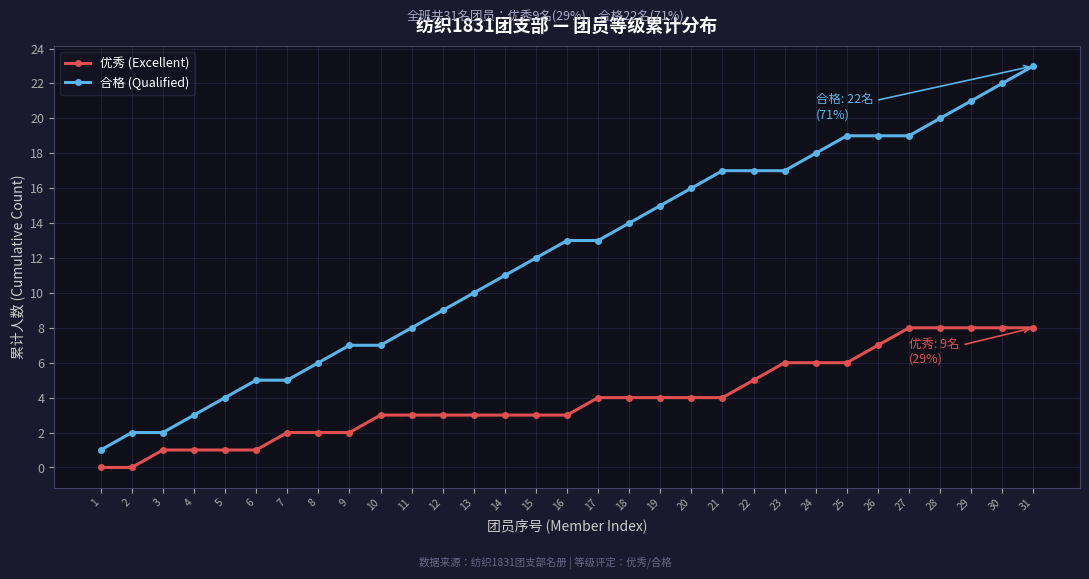

What is the value of the 合格 (Qualified) point at the 24th from the left?

18